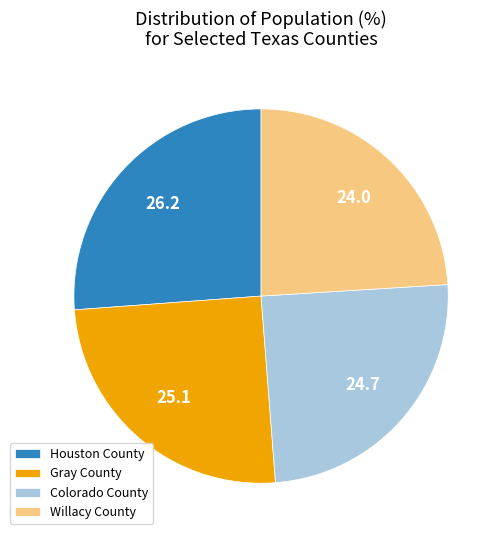

Combined, do Gray County and Houston County account for over 50%?

Yes